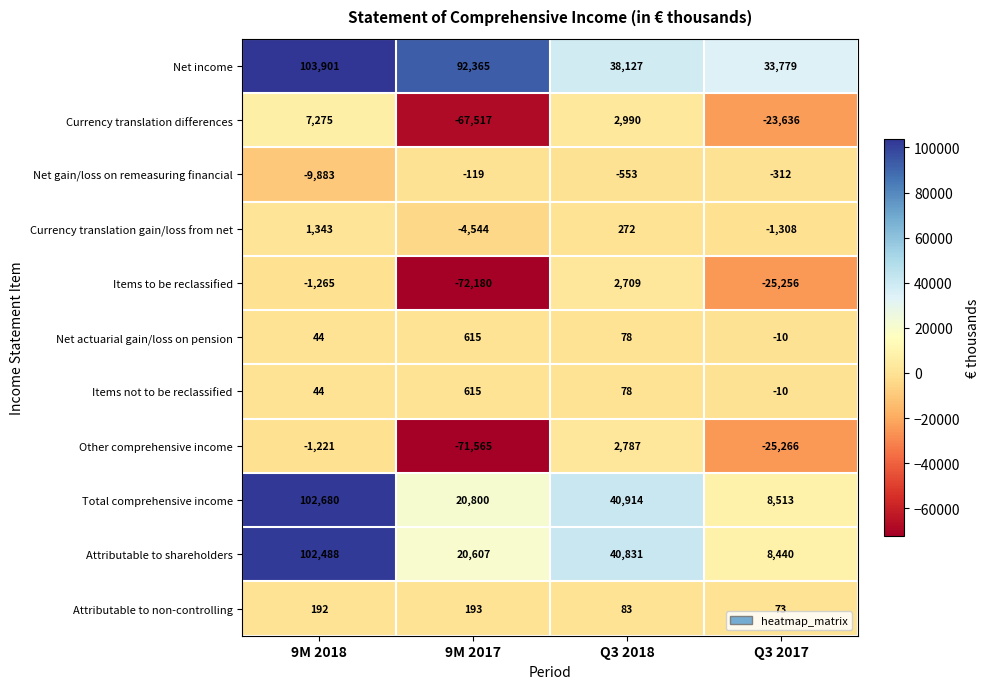

True or false: Net income has a value of 27679 at 9M 2017.

False